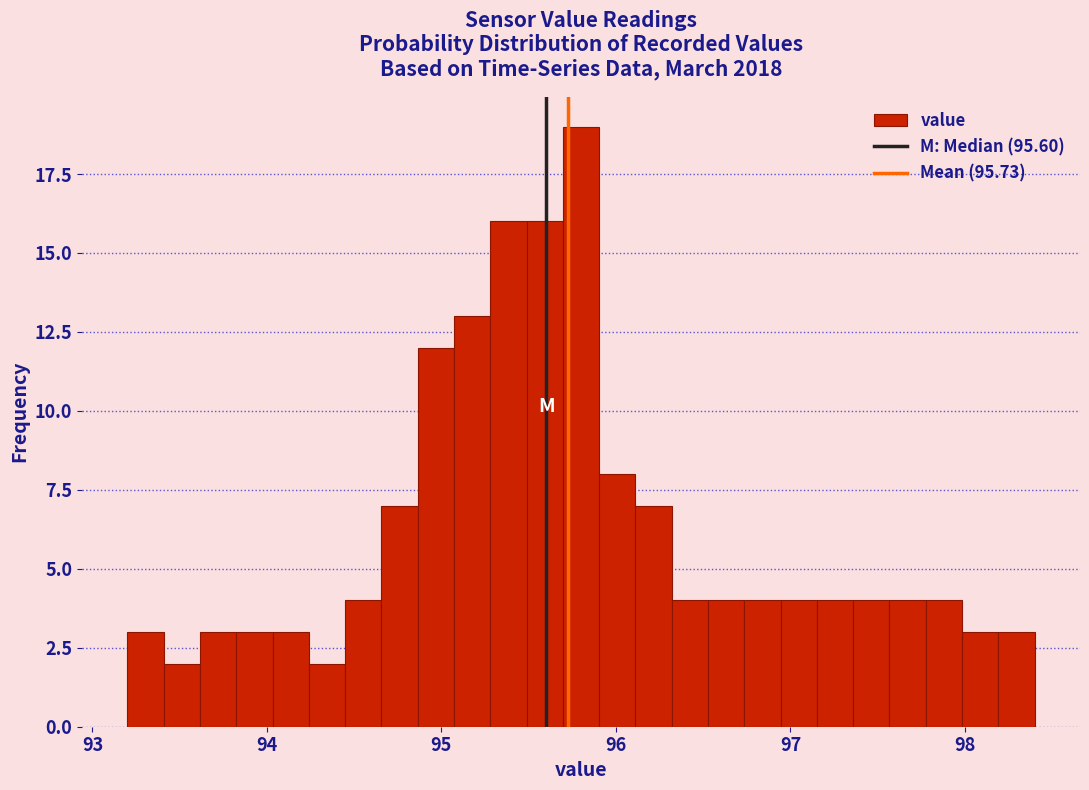

Read against the x-axis, roughly where is the centre of the tallest bar?

95.8